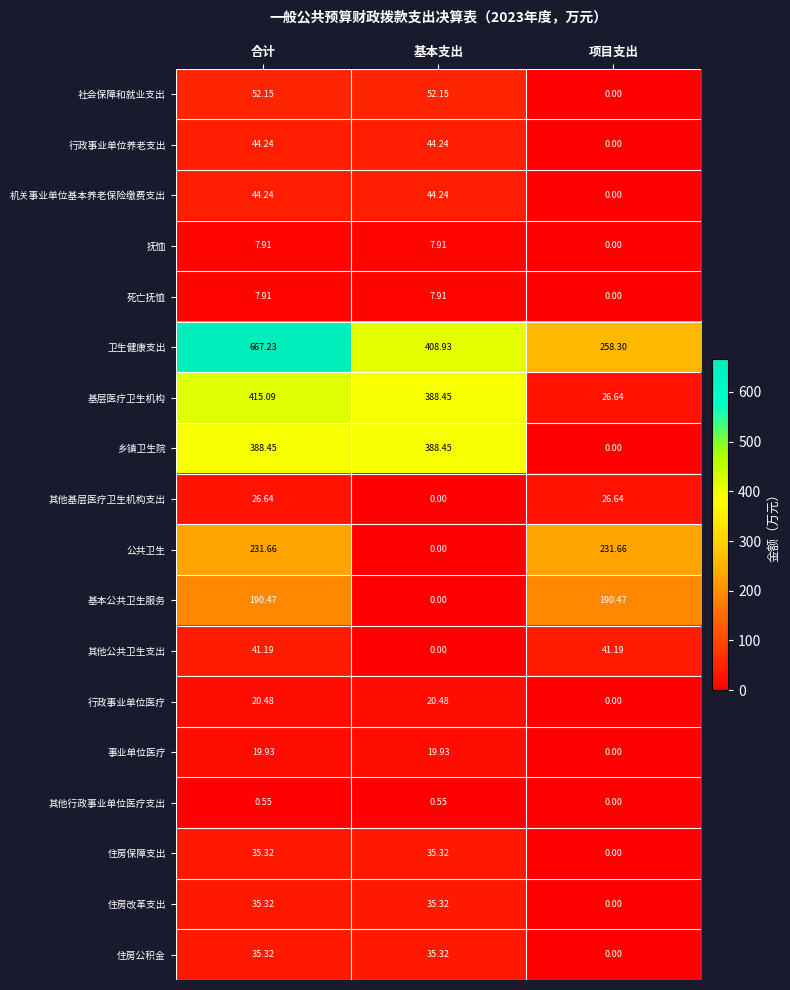

How many data points in 住房保障支出 are above 35?

2